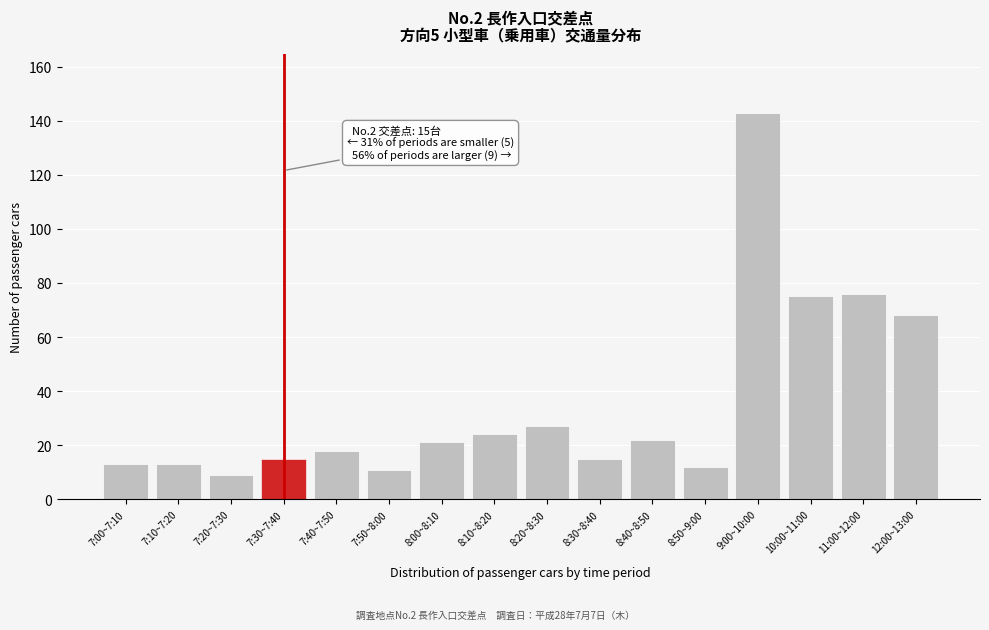

Reading left to right, what are all the values shown in this chart?

7:00~7:10=13	7:10~7:20=13	7:20~7:30=9	7:30~7:40=15	7:40~7:50=18	7:50~8:00=11	8:00~8:10=21	8:10~8:20=24	8:20~8:30=27	8:30~8:40=15	8:40~8:50=22	8:50~9:00=12	9:00~10:00=143	10:00~11:00=75	11:00~12:00=76	12:00~13:00=68